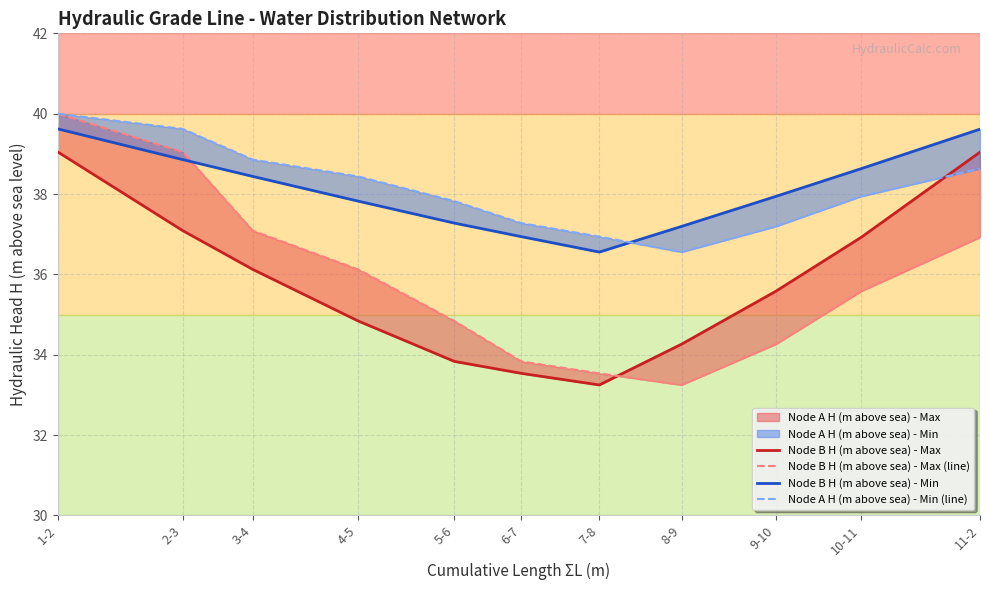

At how many categories does at least one series exceed 36?

11